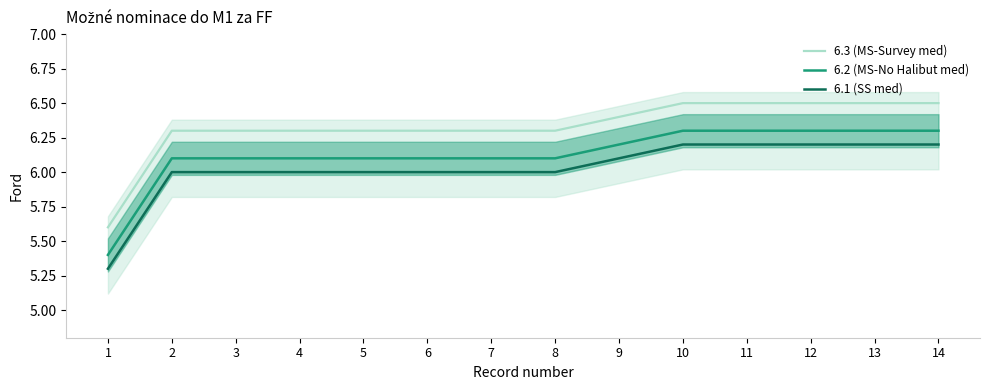

Which series has the largest total across all categories?

6.3 (MS-Survey med)